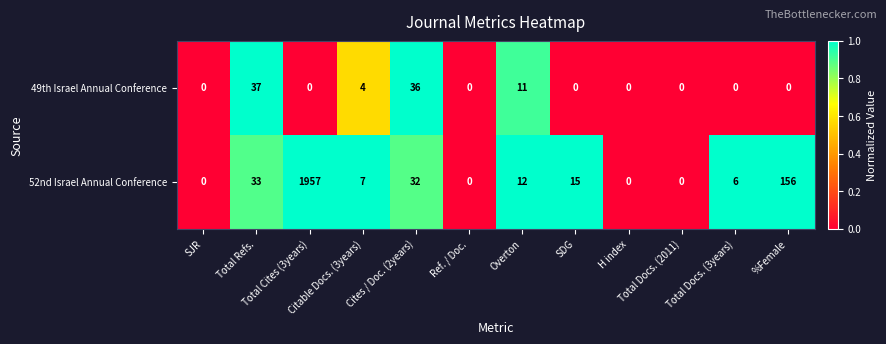

Which series has the largest total across all categories?

52nd Israel Annual Conference